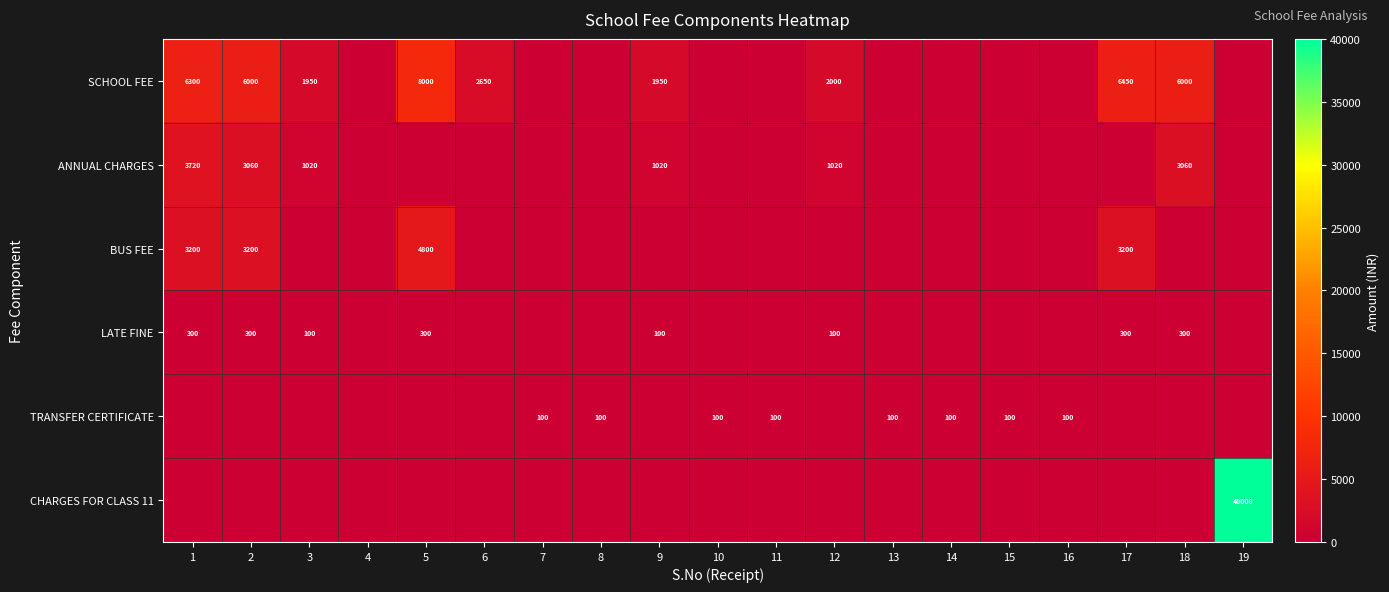

Is it true that ANNUAL CHARGES equals 3720 at 1?

True